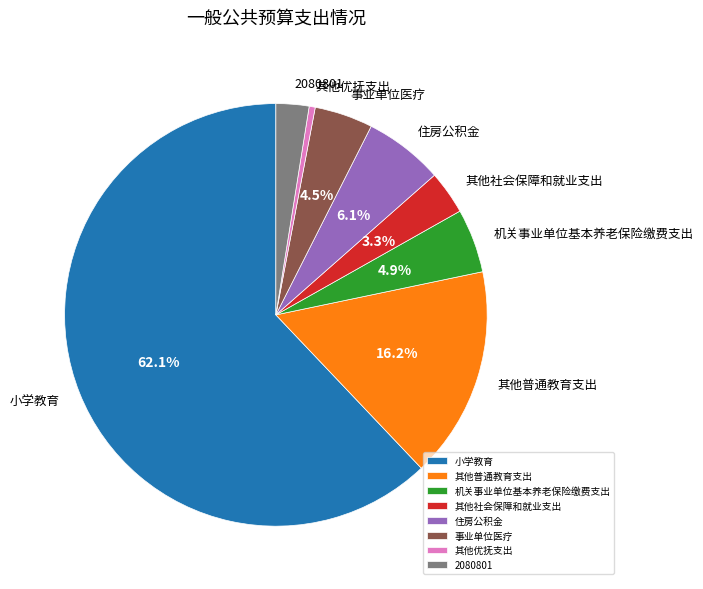

Count the number of slices in the pie.

8